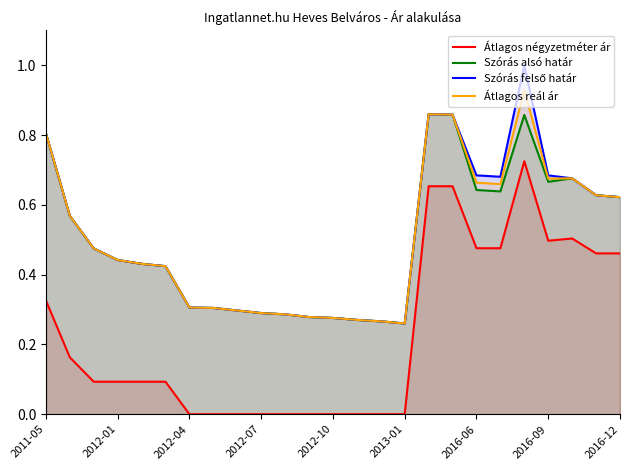

The value of Szórás felső határ at 10 is 0.3. True or false?

True